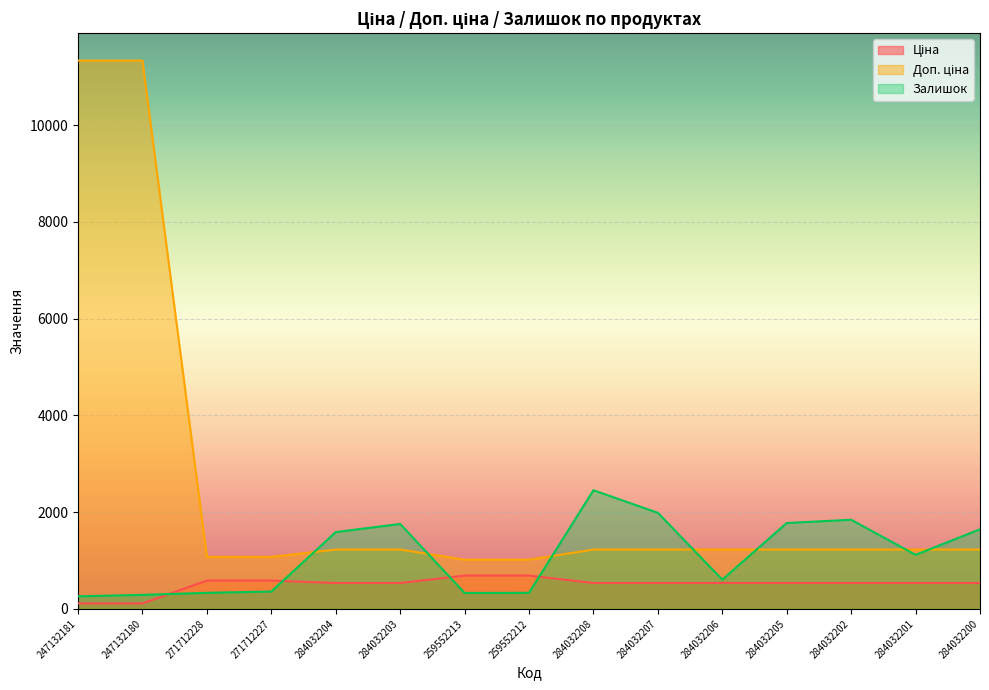

What is the difference between the second highest and second lowest values in the Ціна series?

575.8